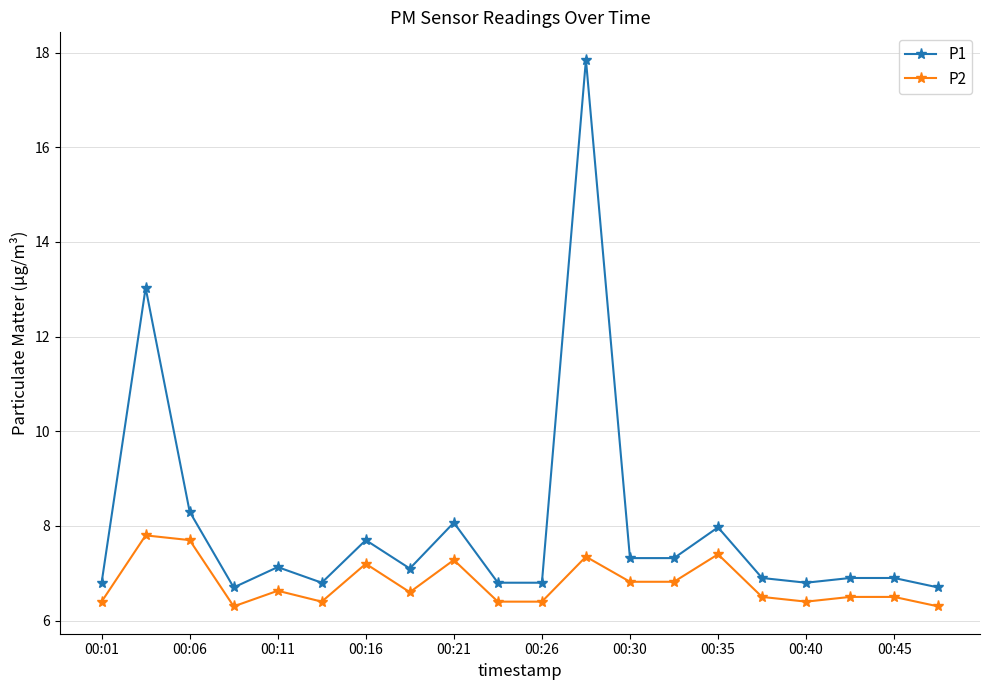

Which series has the largest range (max minus min)?

P1